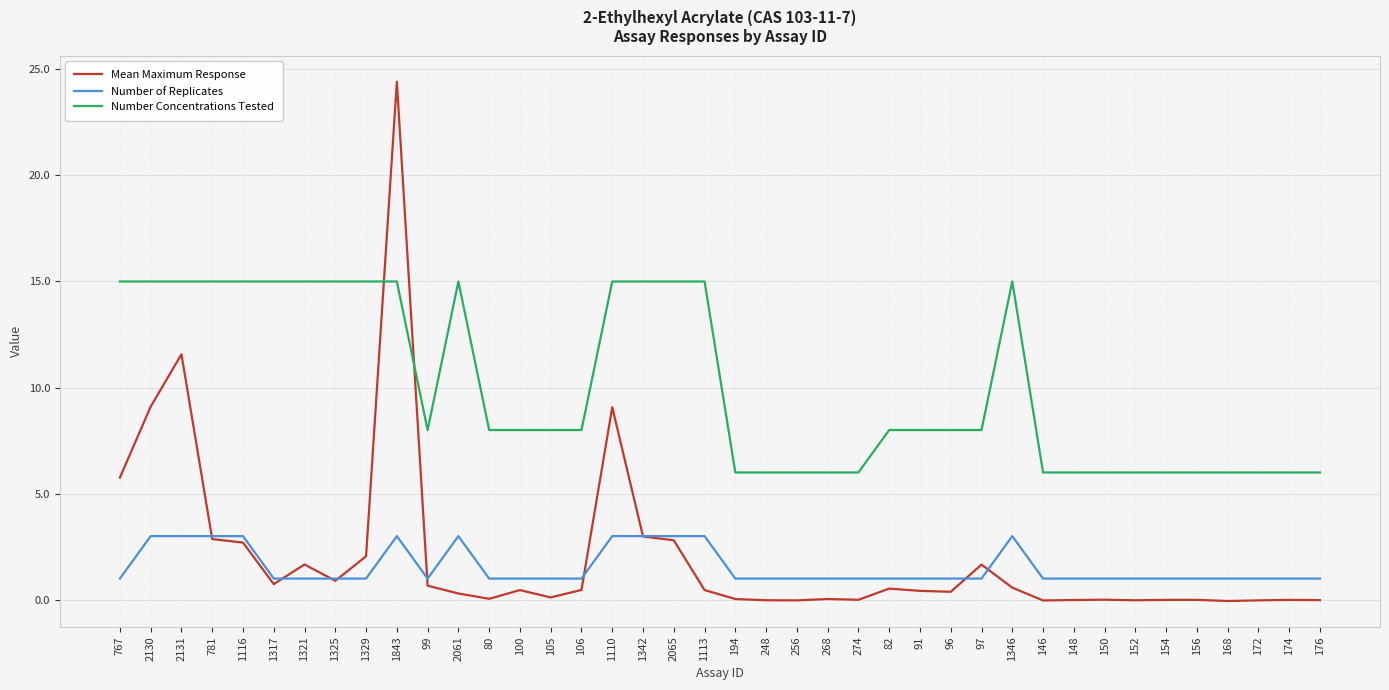

In Mean Maximum Response, how many points are higher than both neighbors (excluding endpoints)?

11